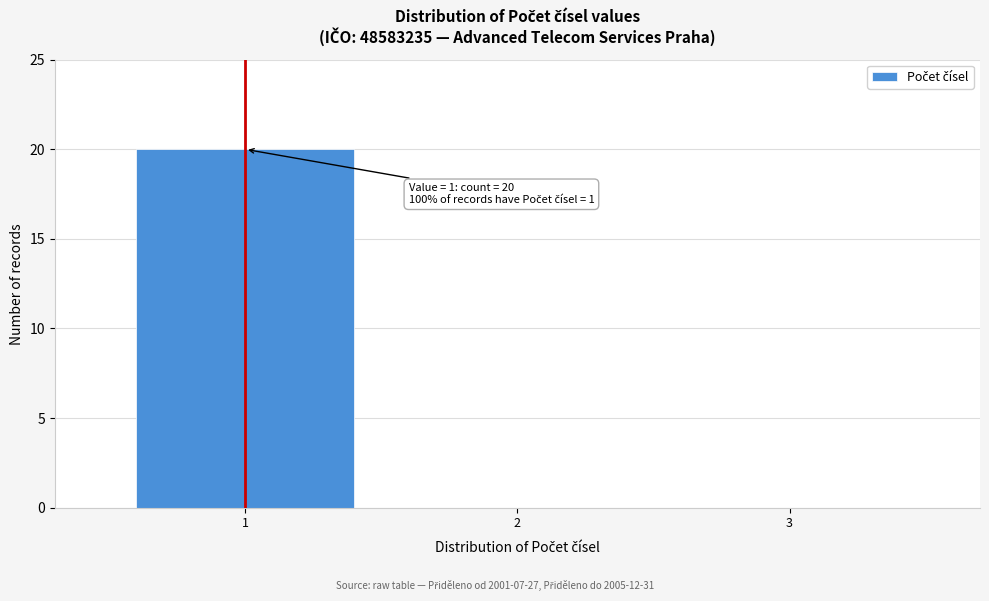

Reading left to right, transcribe all the data shown in this chart.

1=20	2=0	3=0